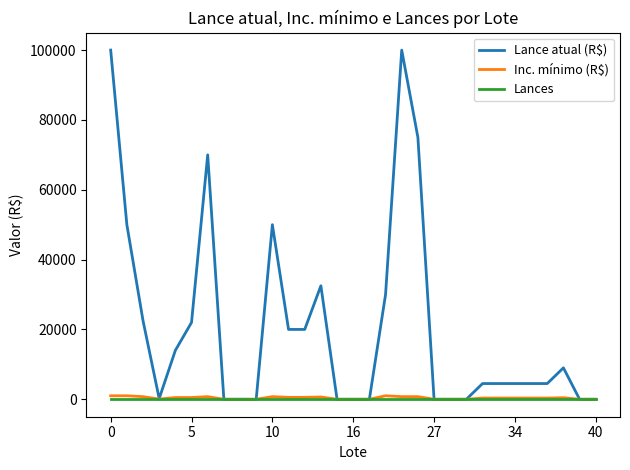

Which series has the largest total across all categories?

Lance atual (R$)